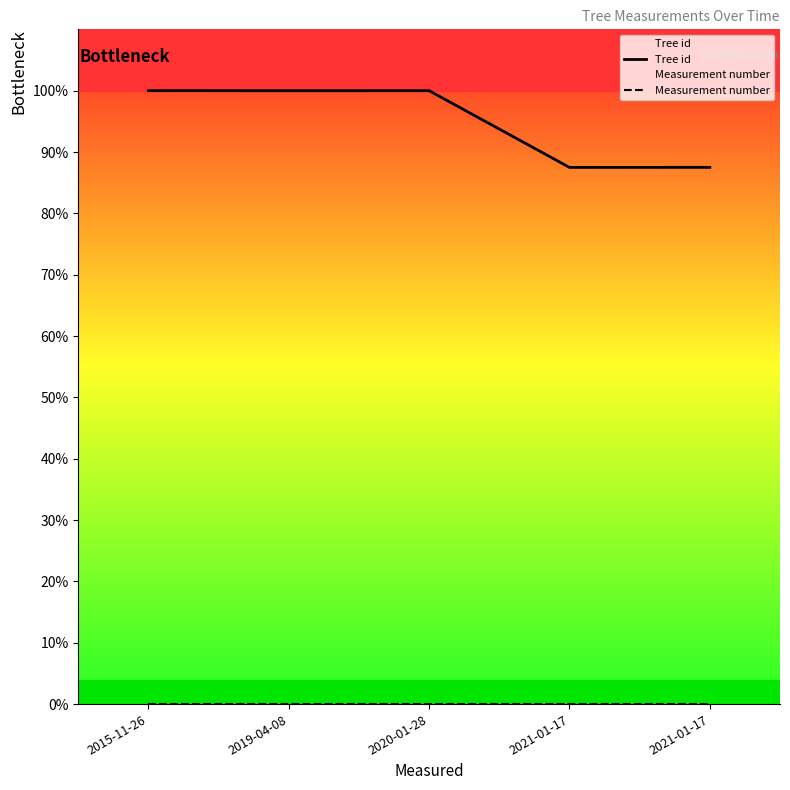

What is the sum of all Tree id values?

475.0